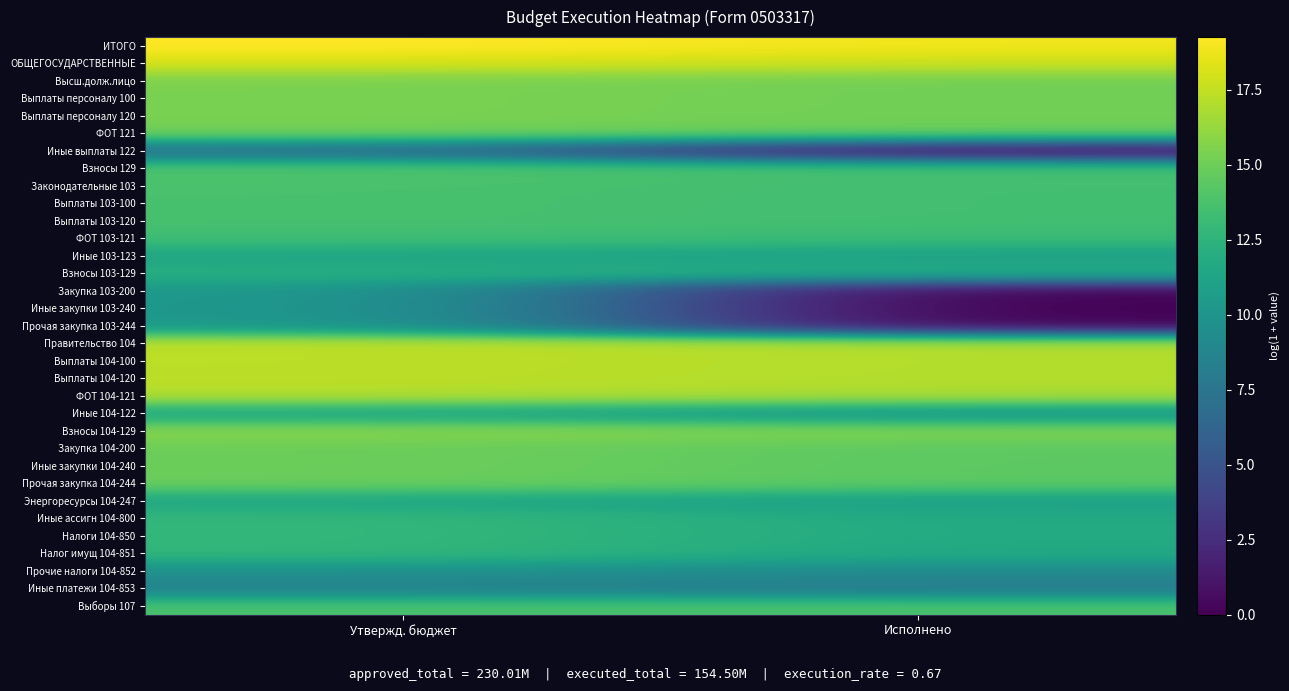

Which has a higher value, Утвержд. бюджет or Исполнено?

Утвержд. бюджет